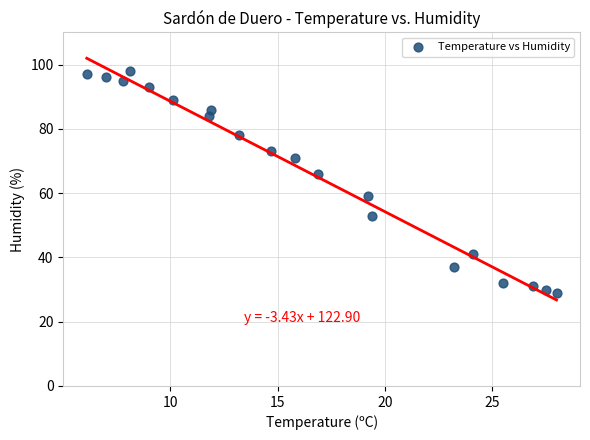

What is the range of Y values (max minus min)?

69